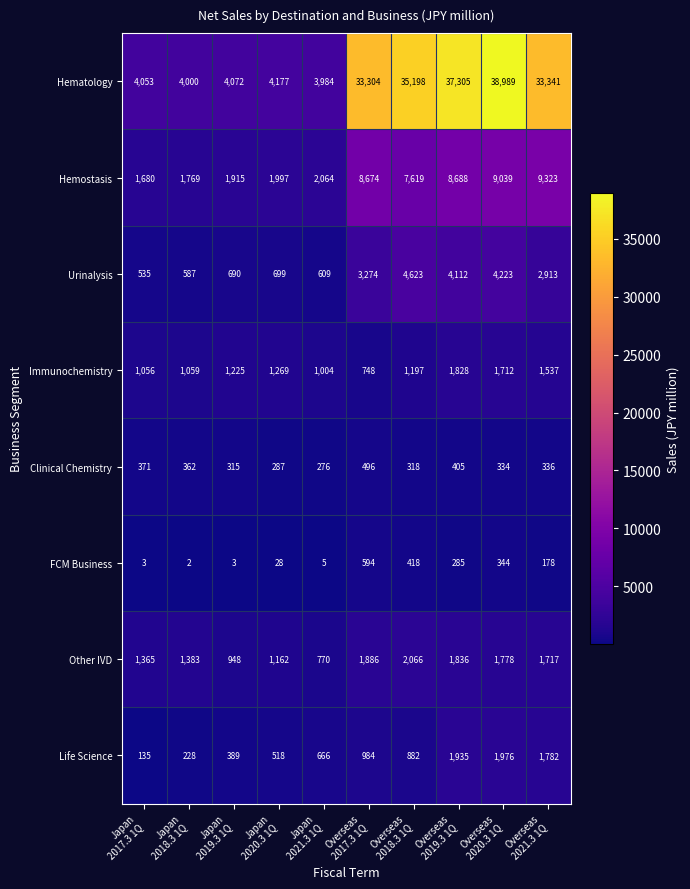

At Japan
2019.3 1Q, list the series in order from smallest to largest.

FCM Business, Clinical Chemistry, Life Science, Urinalysis, Other IVD, Immunochemistry, Hemostasis, Hematology